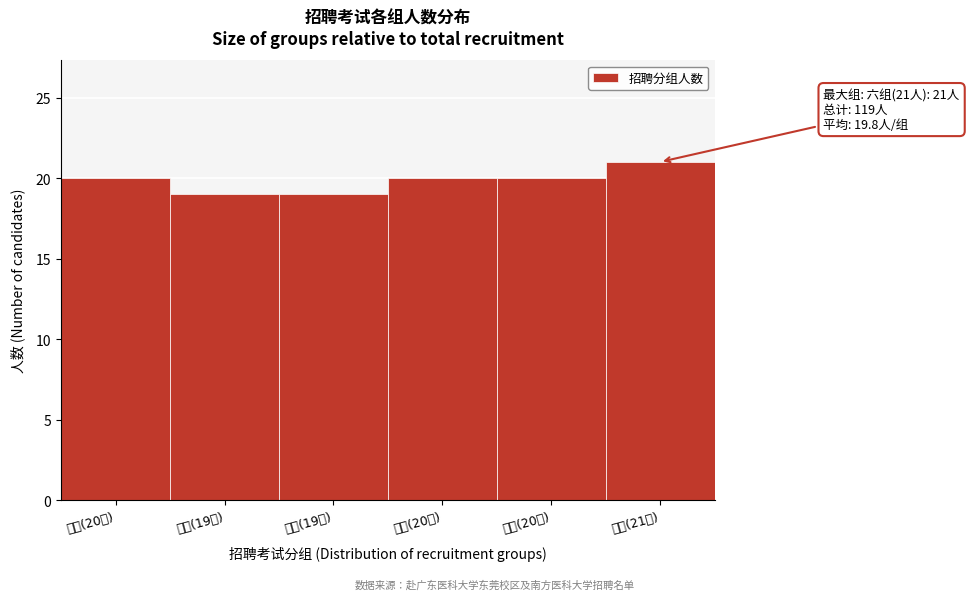

Reading left to right, list all the values displayed in this chart.

一组(20人)=20	二组(19人)=19	三组(19人)=19	四组(20人)=20	五组(20人)=20	六组(21人)=21